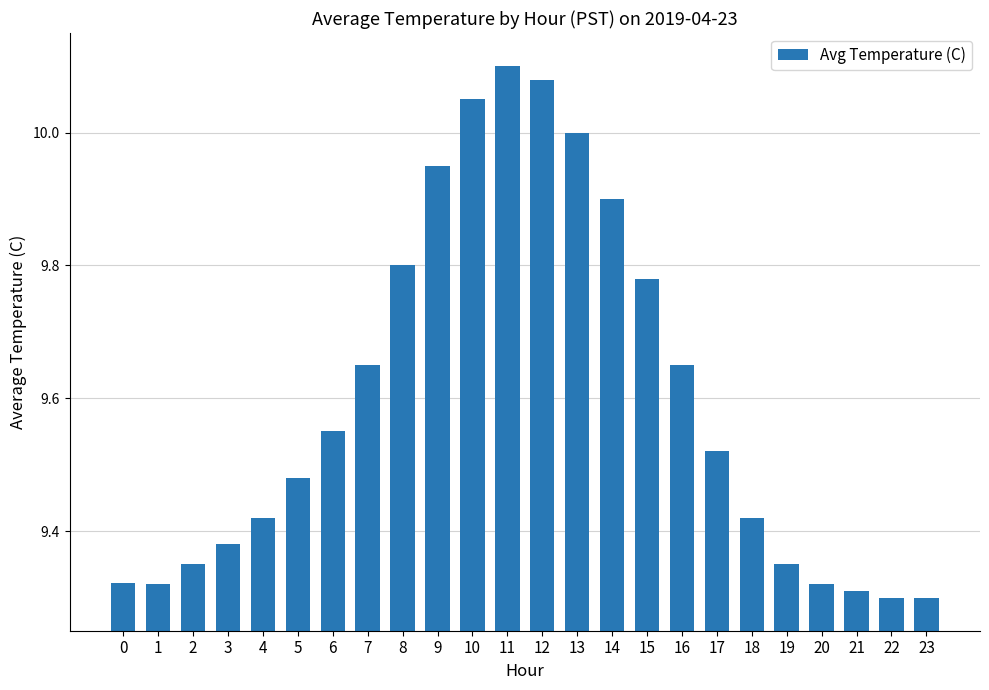

What is the approximate value at 13?

10.0